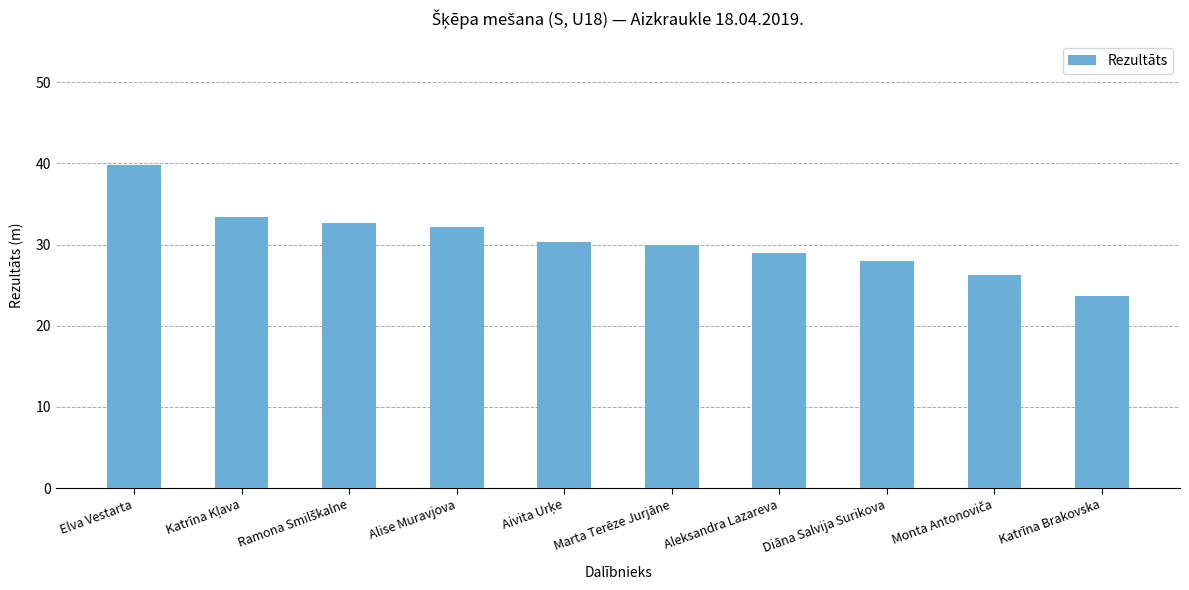

The value at Katrīna Brakovska is 23.7. True or false?

True